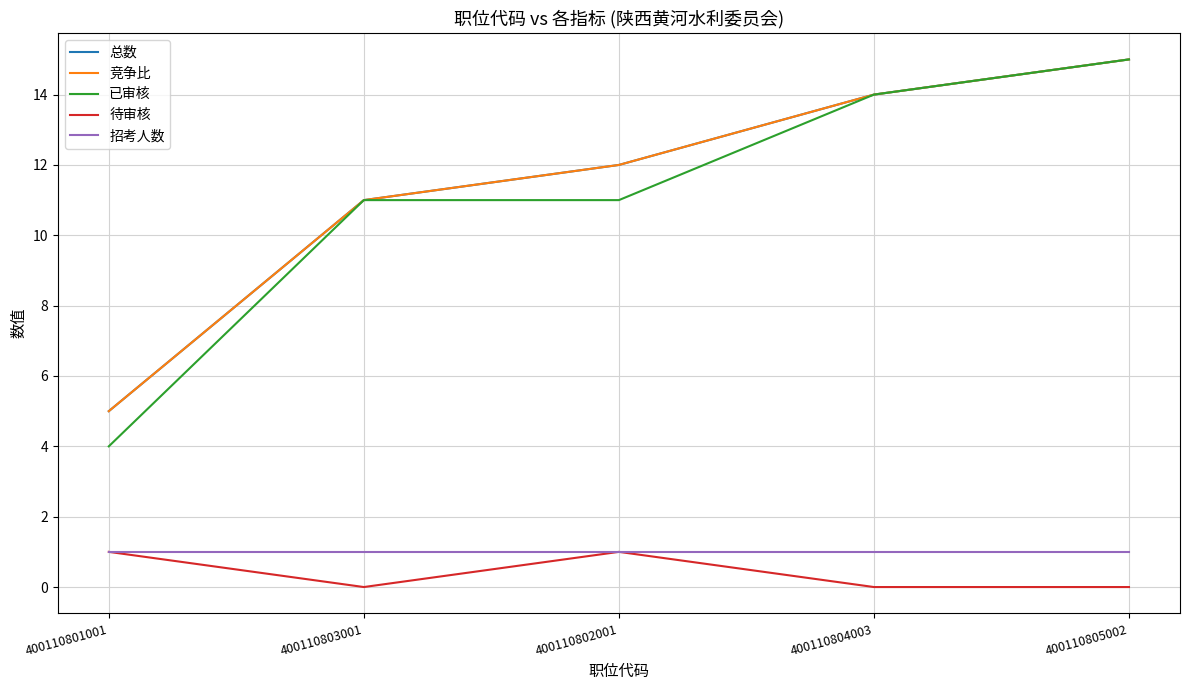

What is the difference between the highest and lowest values at 400110804003?

14